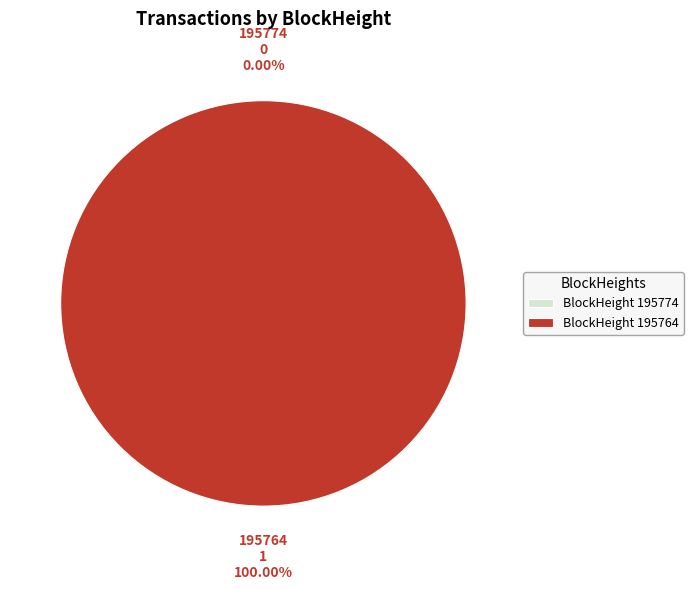

Is it true that 195774 is 0% of the pie?

True